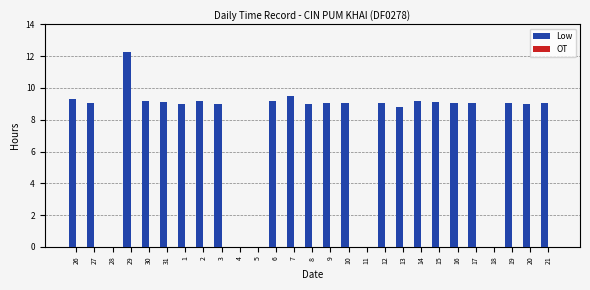

True or false: the data shows 0.0 at 28.

True